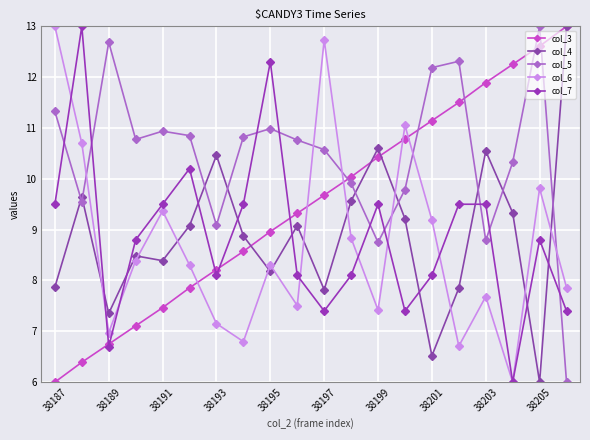

How many data points in col_7 are less than 8?

5